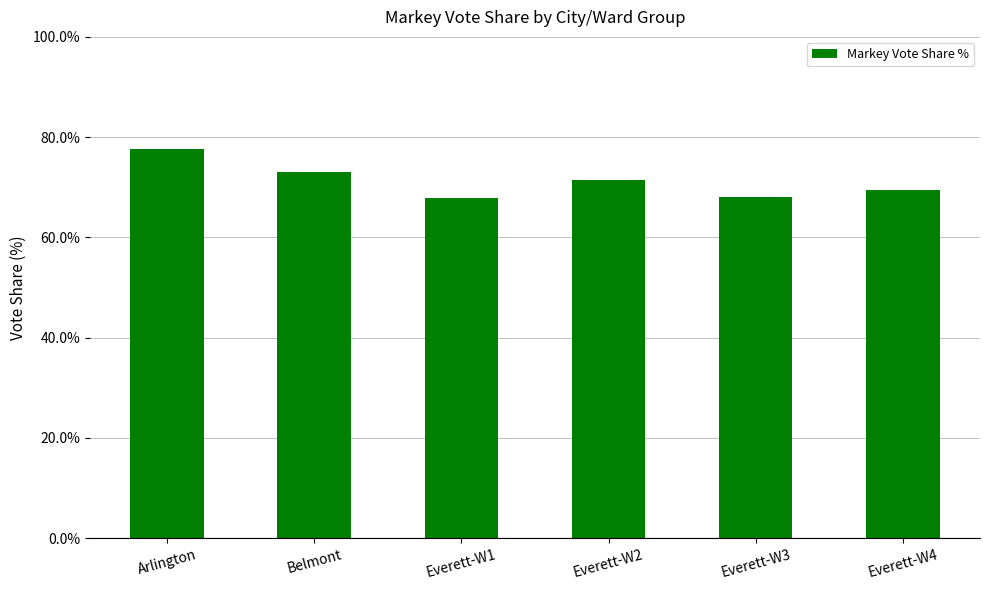

What is the sum of the values at Everett-W2 and Everett-W3?

139.7